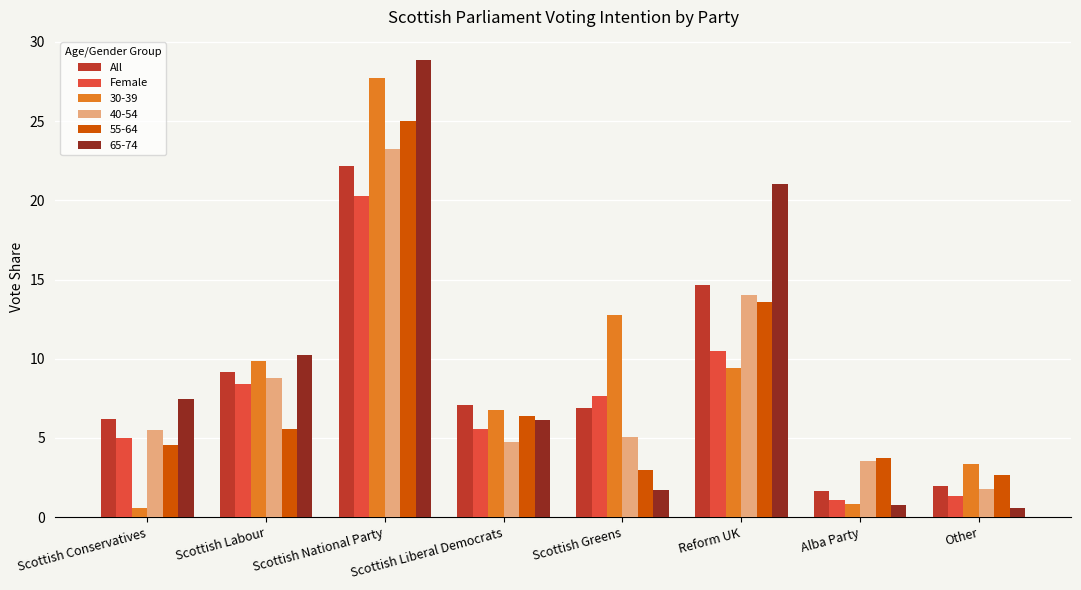

What is the average value of the 30-39 series?

8.9